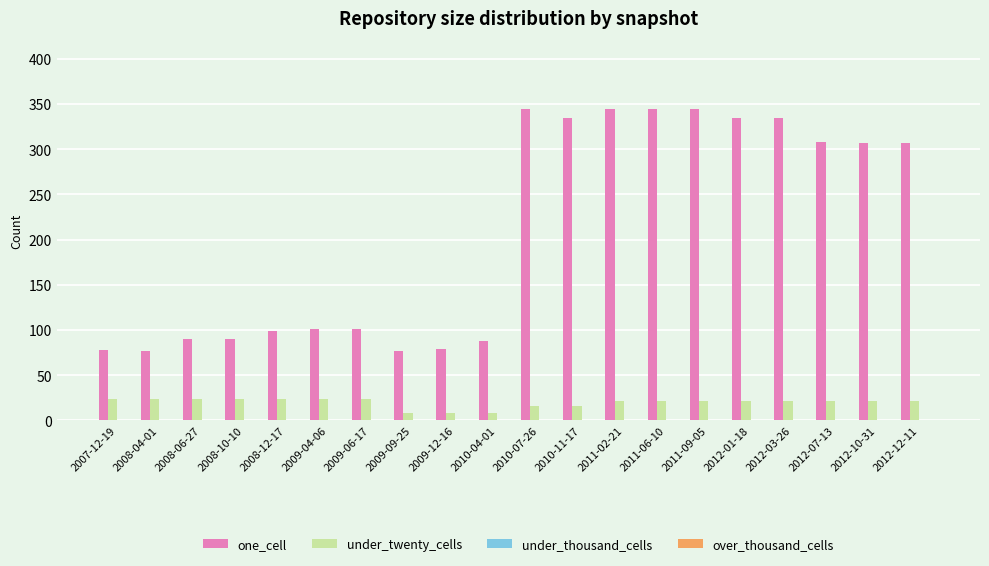

How many groups of bars are there?

20